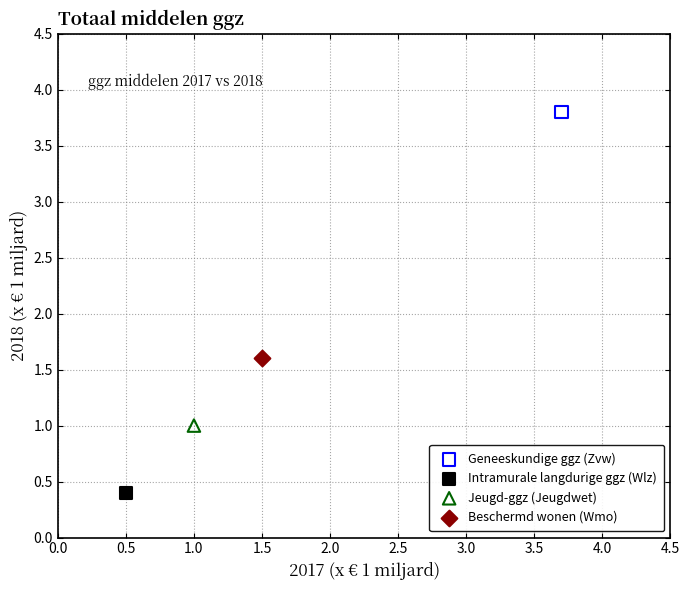

What are all the series names shown in the legend?

Geneeskundige ggz (Zvw), Intramurale langdurige ggz (Wlz), Jeugd-ggz (Jeugdwet), Beschermd wonen (Wmo)